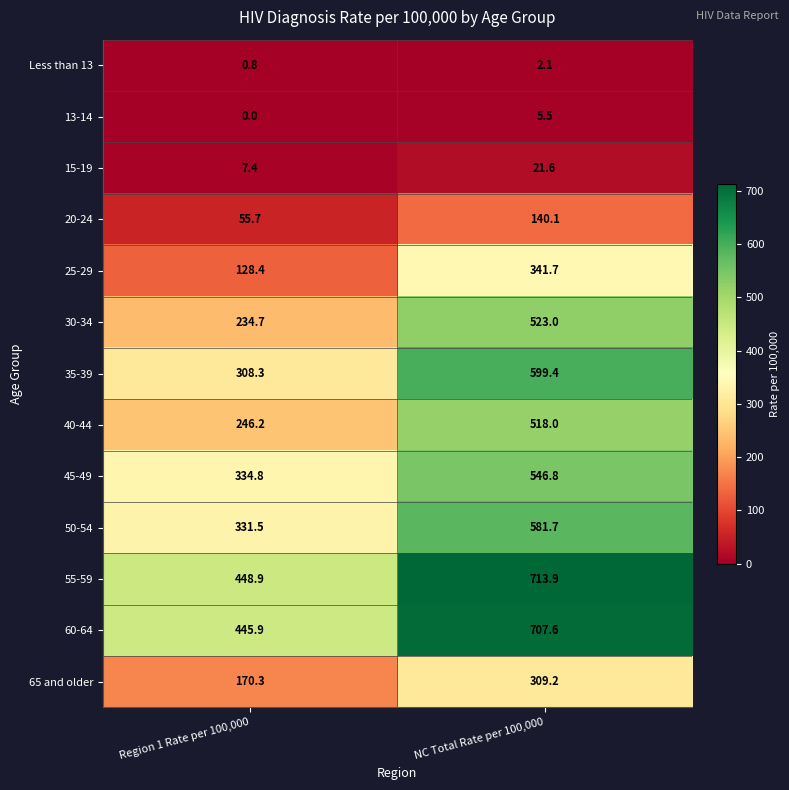

At which label does 55-59 reach its peak?

NC Total Rate per 100,000